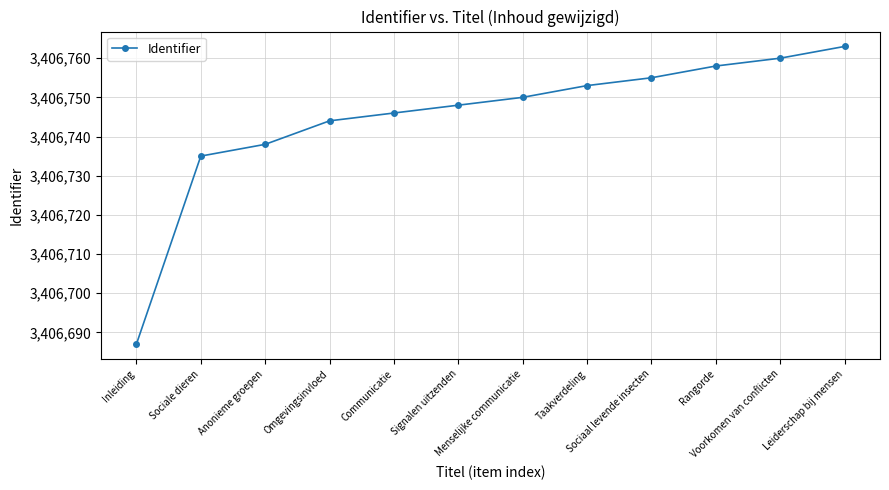

Approximately how many times larger is the value at Rangorde compared to Voorkomen van conflicten?

1.0